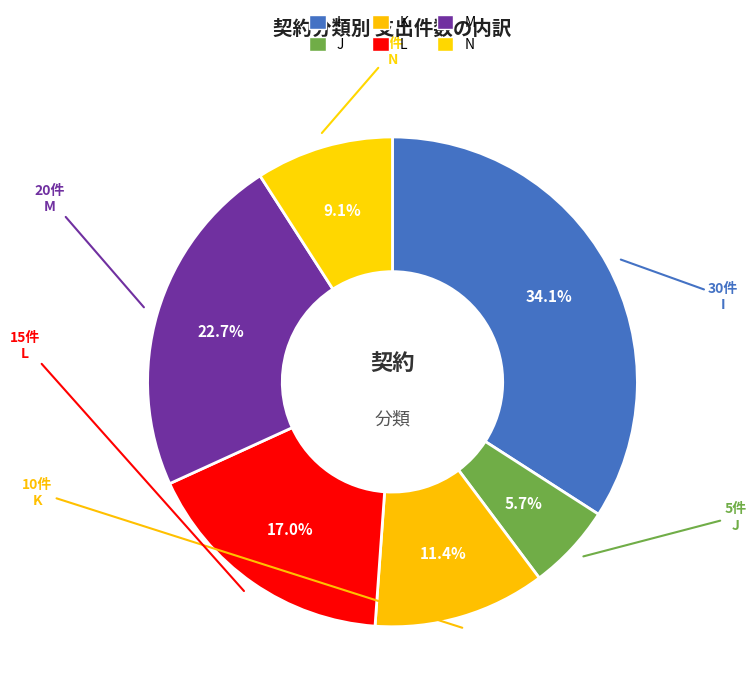

The L slice represents 17% of the pie. True or false?

True